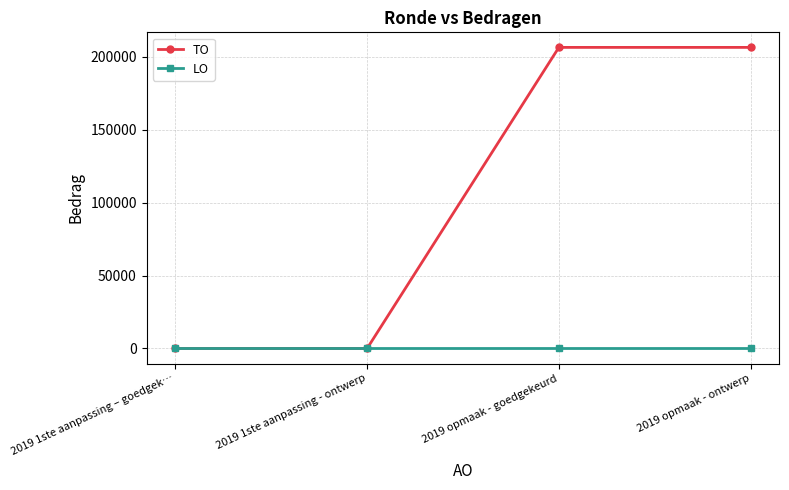

What is the maximum value for TO?

206319